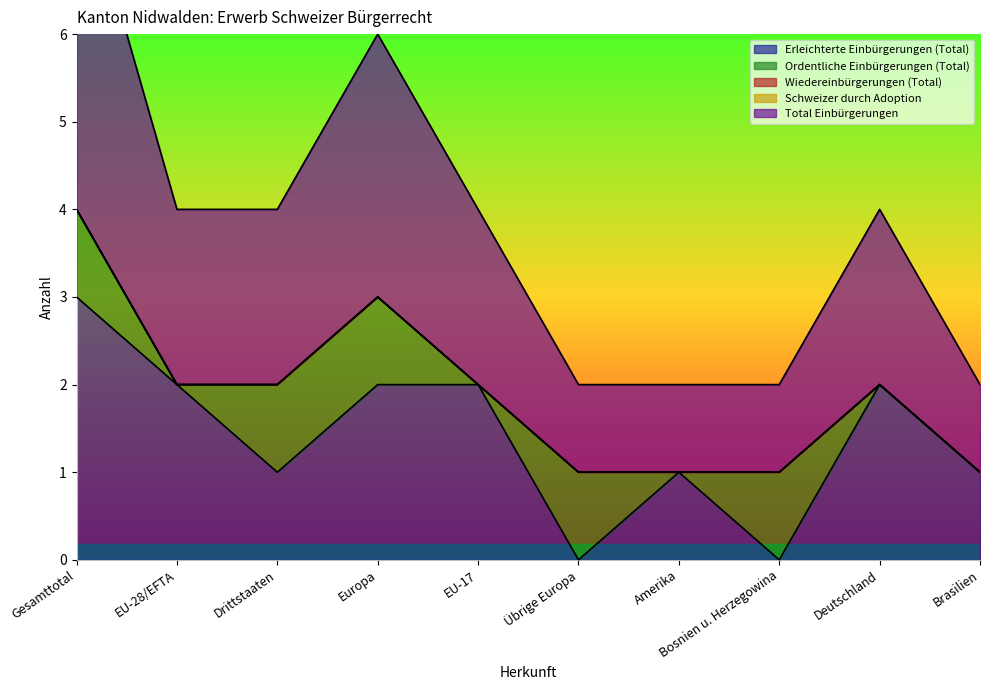

What is the highest value of the Erleichterte Einbürgerungen (Total) series?

3